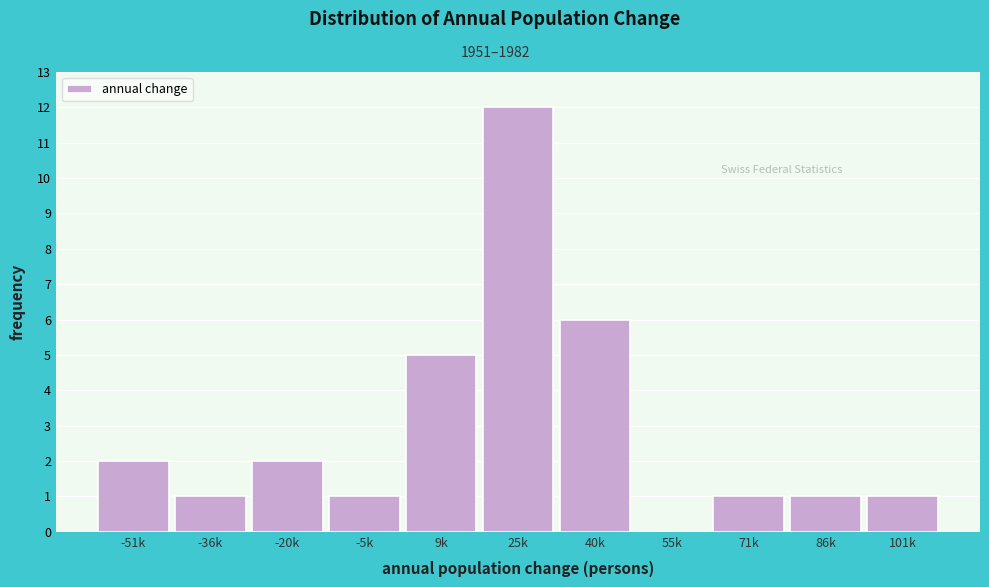

Reading left to right, extract all data points from this chart.

-51k=2	-36k=1	-20k=2	-5k=1	9k=5	25k=12	40k=6	55k=0	71k=1	86k=1	101k=1